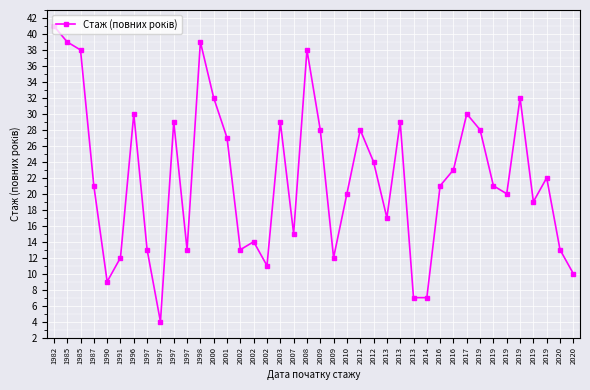

Is it true that the value at 2002 is 14?

True